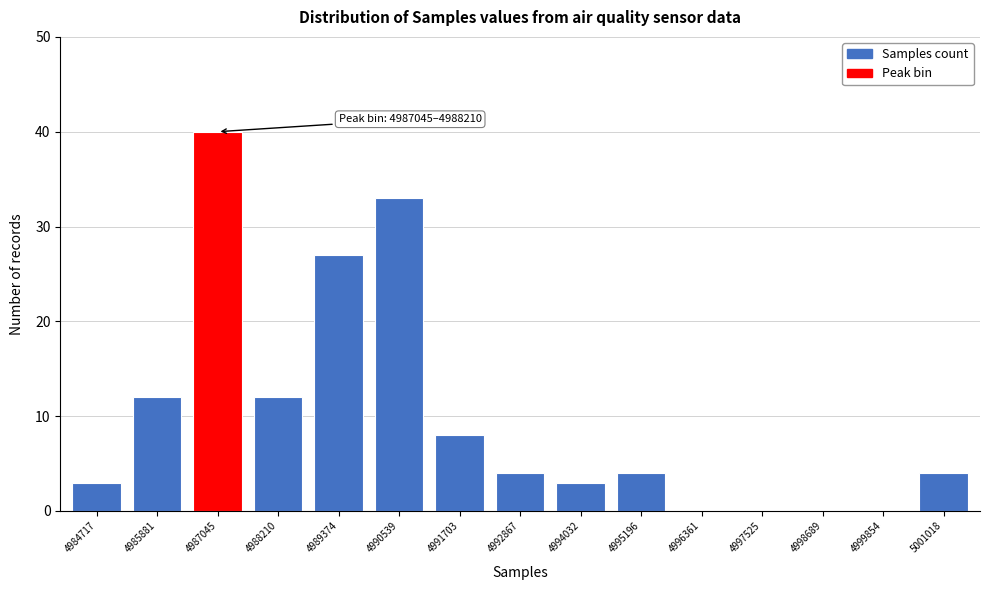

Reading left to right, list all the values displayed in this chart.

4984717=3	4985881=12	4987045=40	4988210=12	4989374=27	4990539=33	4991703=8	4992867=4	4994032=3	4995196=4	4996361=0	4997525=0	4998689=0	4999854=0	5001018=4